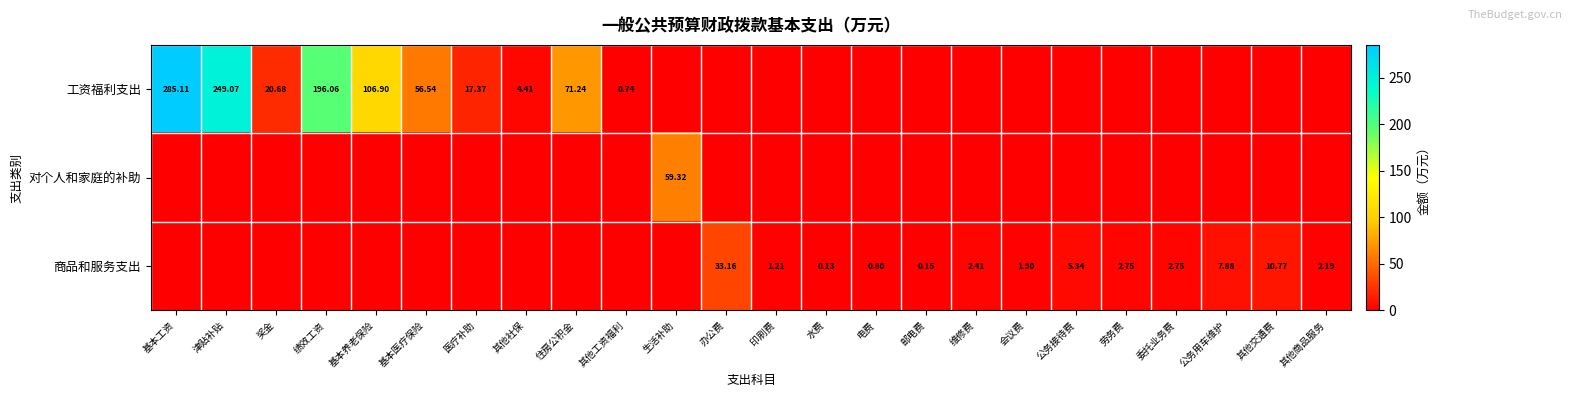

Is the value of 工资福利支出 at 基本养老保险 greater than the value of 商品和服务支出 at 公务接待费?

Yes